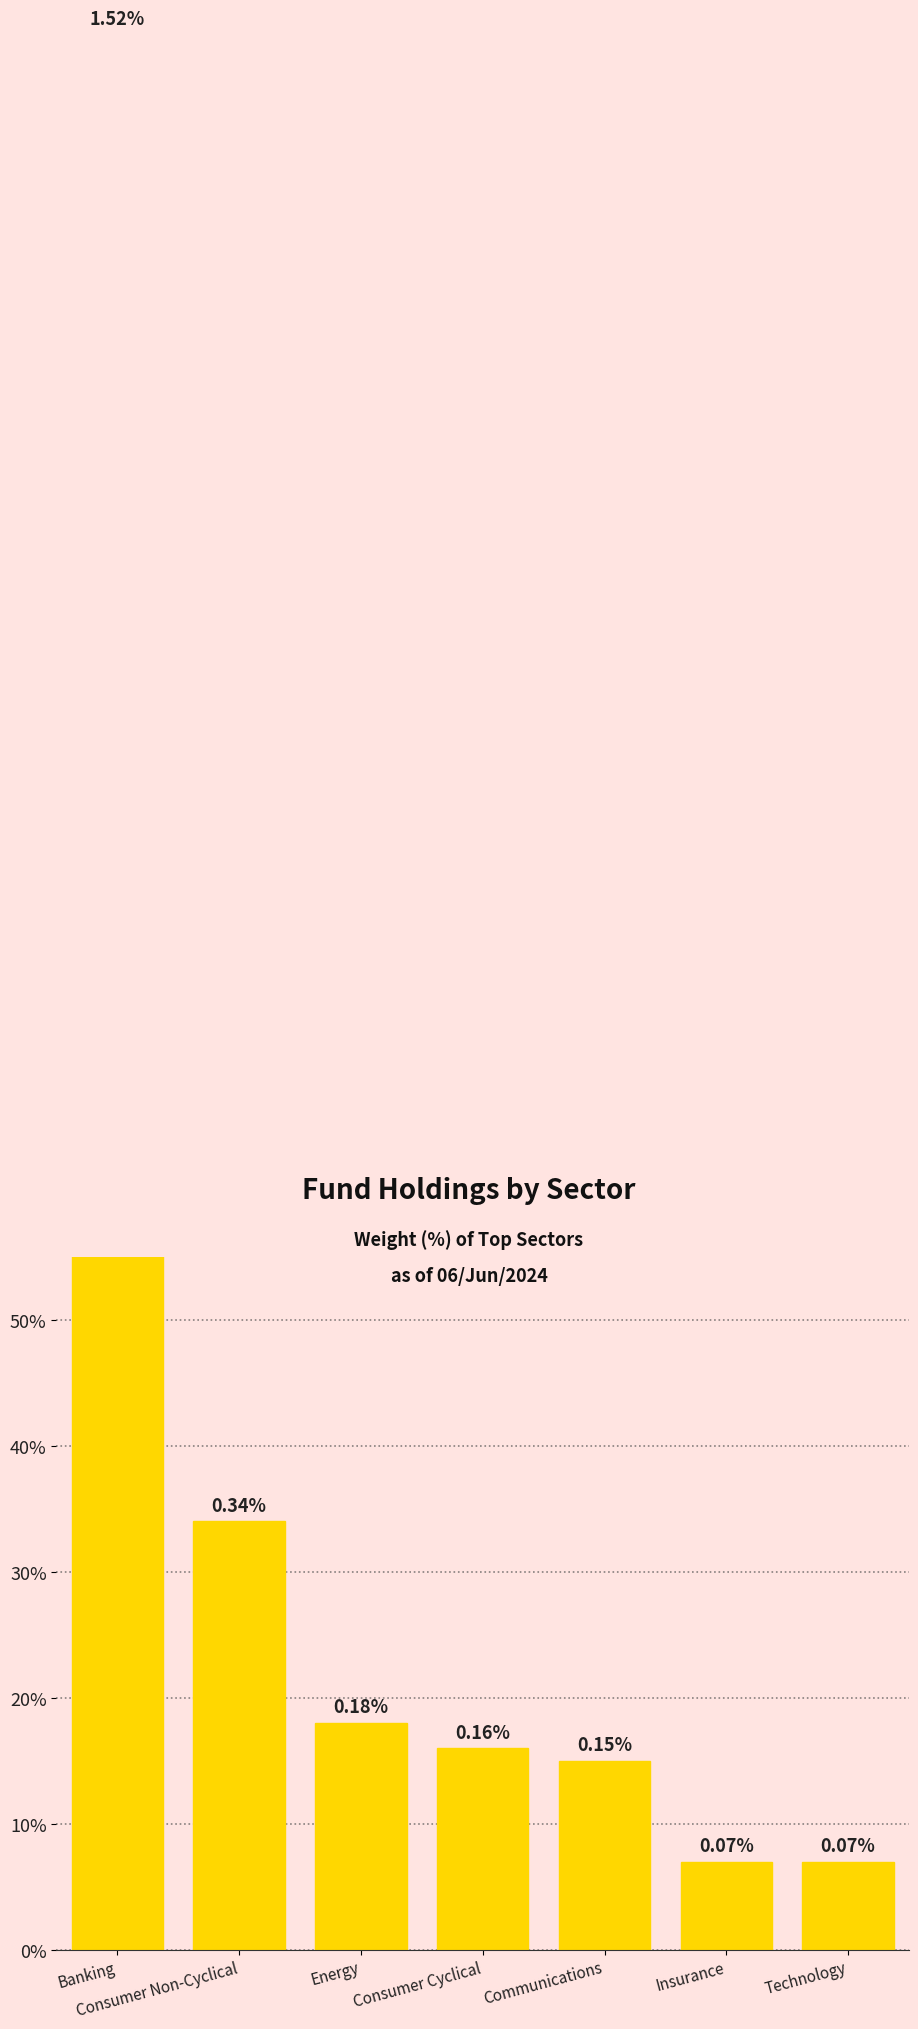

The value at Communications is 0.0. True or false?

False